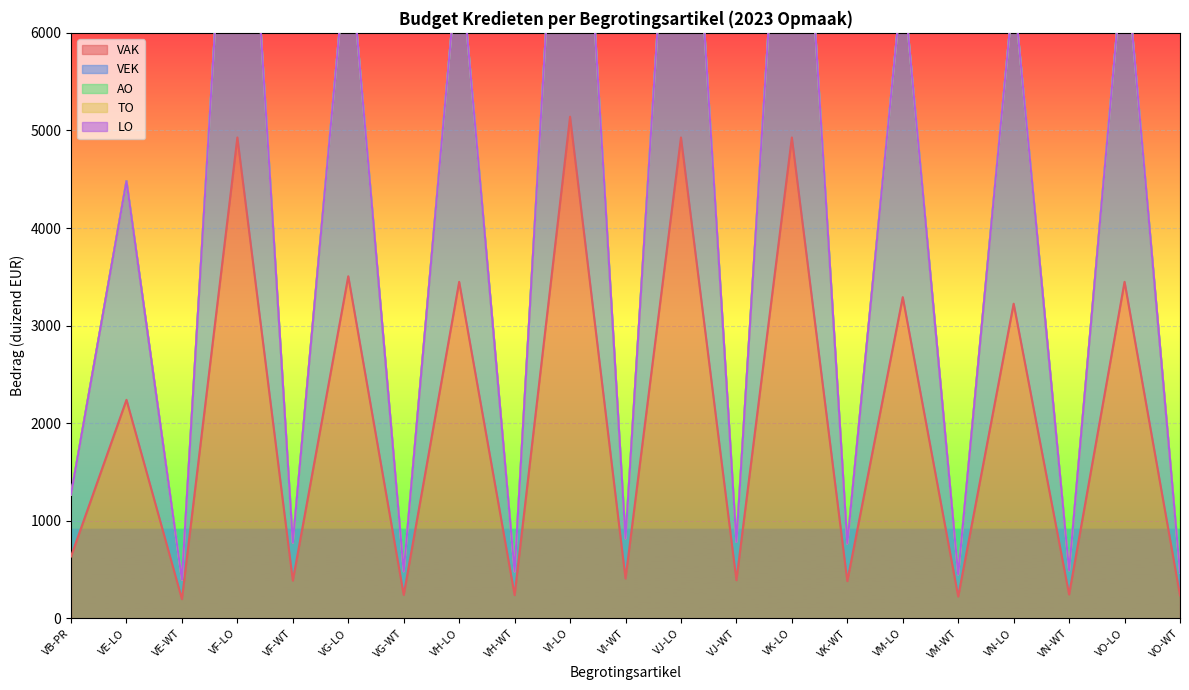

Is it true that AO equals 0 at VH-WT?

True